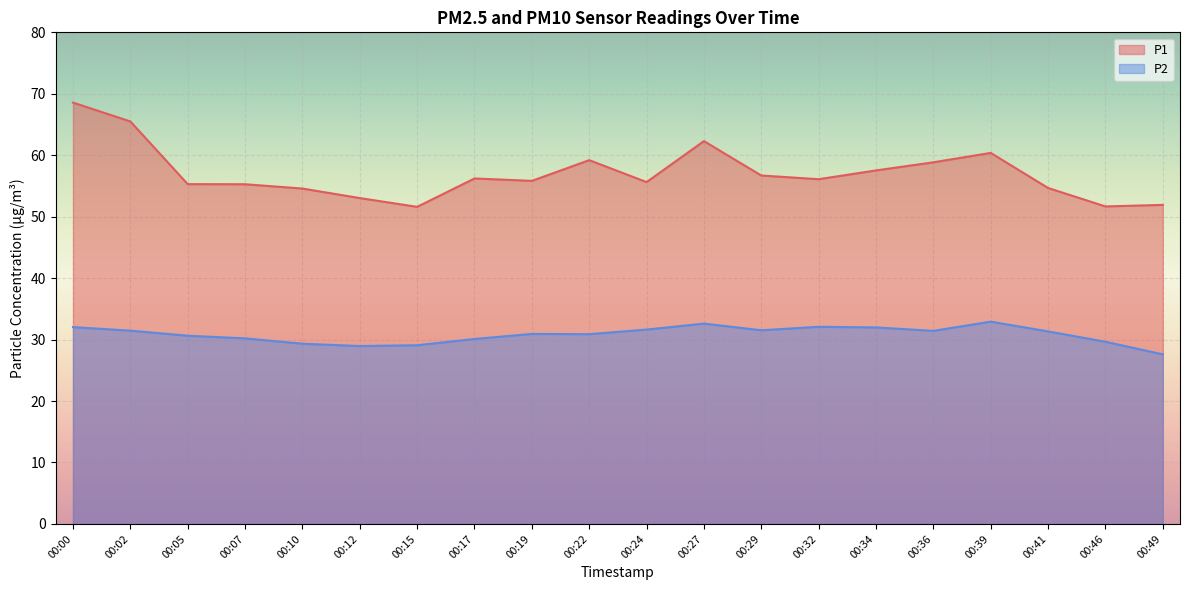

Does the chart display data point markers on the line(s)?

No